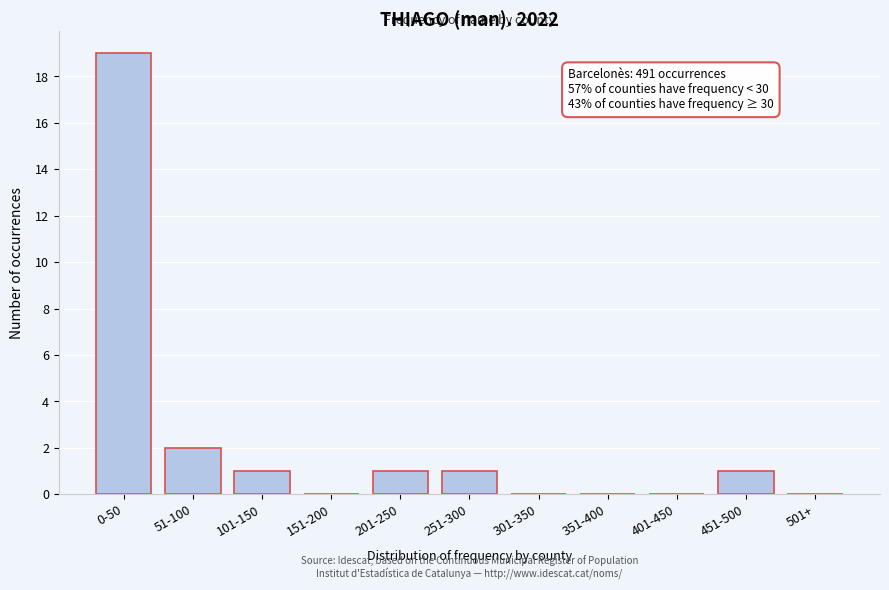

Reading left to right, what are all the values shown in this chart?

0-50=19	51-100=2	101-150=1	151-200=0	201-250=1	251-300=1	301-350=0	351-400=0	401-450=0	451-500=1	501+=0